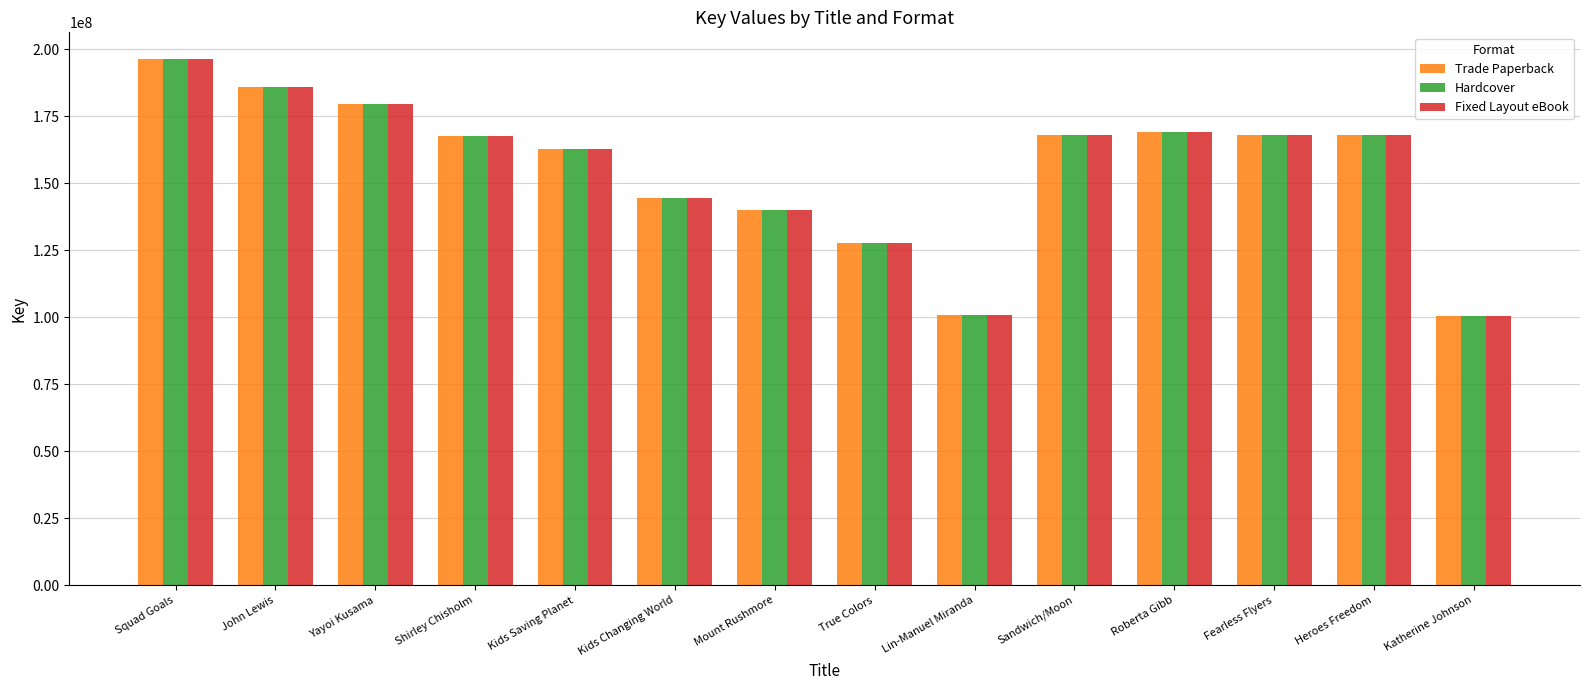

The value of Hardcover at Yayoi Kusama is 179364019. True or false?

True